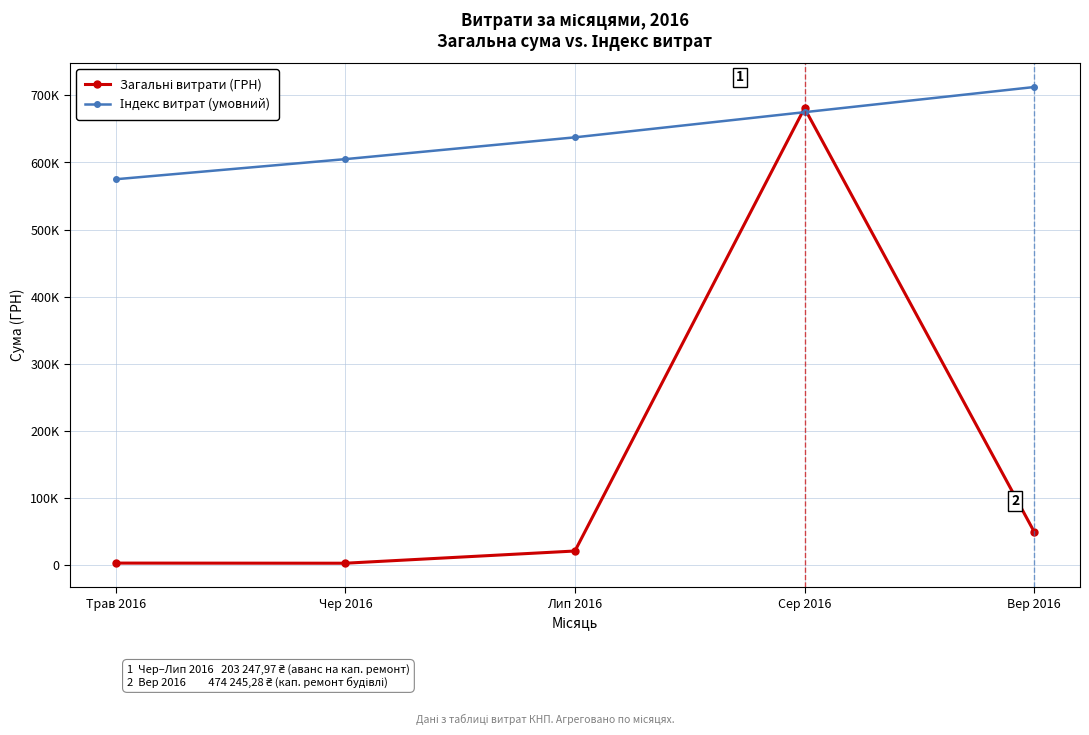

Is this an area chart (filled region under the line)?

No